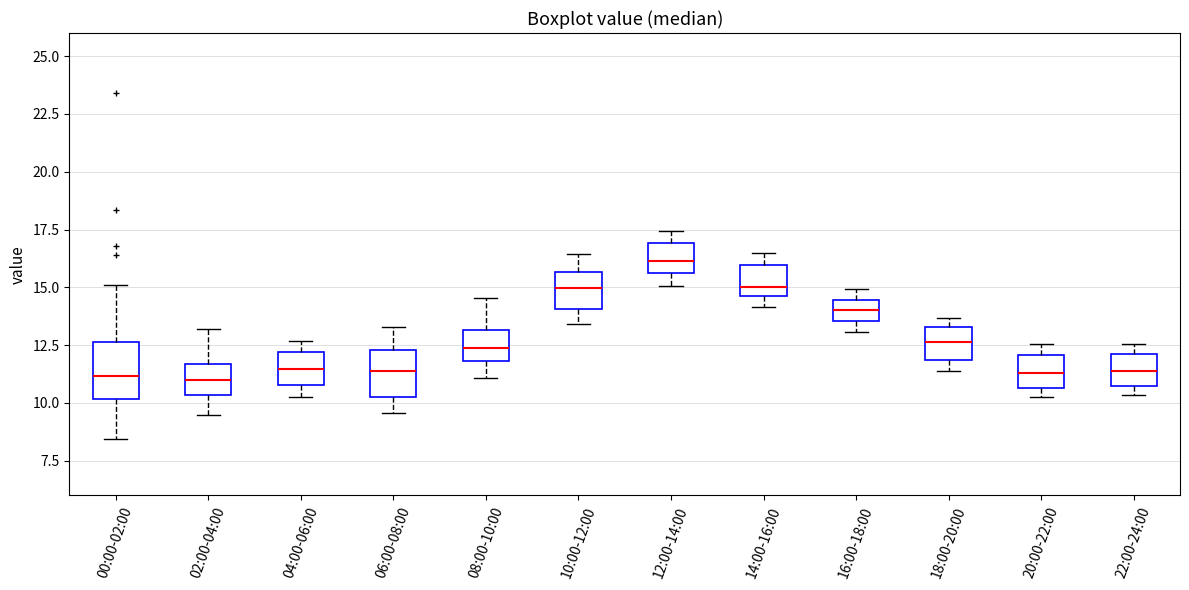

Reading left to right, read every box against the y-axis: the position of its median line, the range the box covers, and the ends of its whiskers. The values are not printed on the chart, so give them approximately, as read against the axis.

00:00-02:00: median 11.0, box 10.0 to 12.5, whiskers 8.5 to 15.0
02:00-04:00: median 11.0, box 10.5 to 11.5, whiskers 9.5 to 13.0
04:00-06:00: median 11.5, box 11.0 to 12.0, whiskers 10.5 to 12.5
06:00-08:00: median 11.5, box 10.5 to 12.5, whiskers 9.5 to 13.5
08:00-10:00: median 12.5, box 12.0 to 13.0, whiskers 11.0 to 14.5
10:00-12:00: median 15.0, box 14.0 to 15.5, whiskers 13.5 to 16.5
12:00-14:00: median 16.0, box 15.5 to 17.0, whiskers 15.0 to 17.5
14:00-16:00: median 15.0, box 14.5 to 16.0, whiskers 14.0 to 16.5
16:00-18:00: median 14.0, box 13.5 to 14.5, whiskers 13.0 to 15.0
18:00-20:00: median 12.5, box 12.0 to 13.5, whiskers 11.5 to 13.5 (just above the box's upper edge)
20:00-22:00: median 11.5, box 10.5 to 12.0, whiskers 10.5 (just below the box's lower edge) to 12.5
22:00-24:00: median 11.5, box 10.5 to 12.0, whiskers 10.5 (just below the box's lower edge) to 12.5